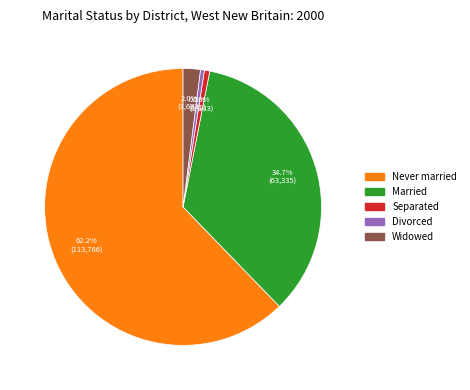

Count the number of slices in the pie.

5